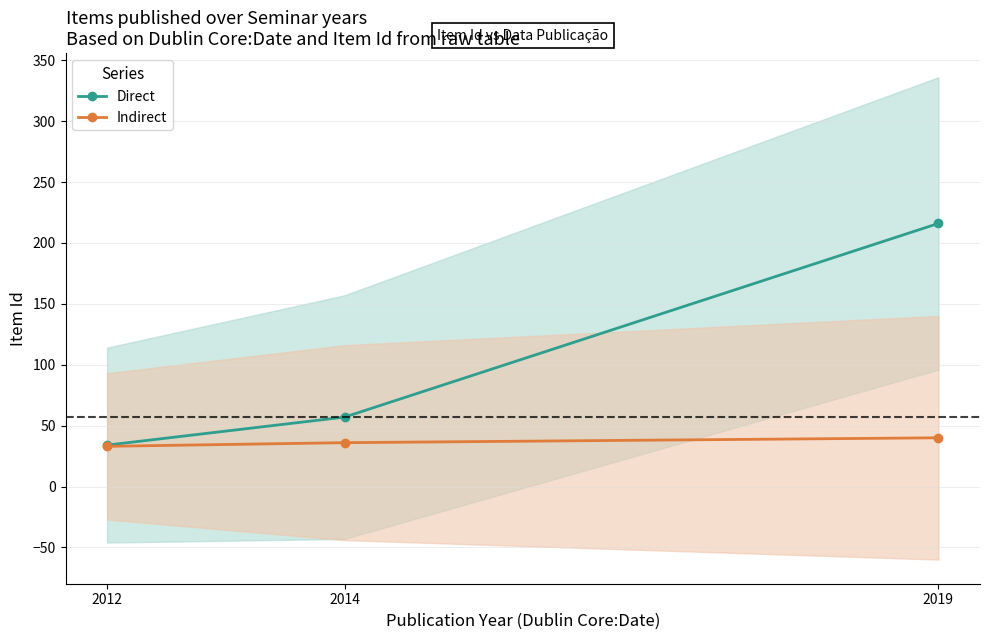

Does the chart display data point markers on the line(s)?

Yes